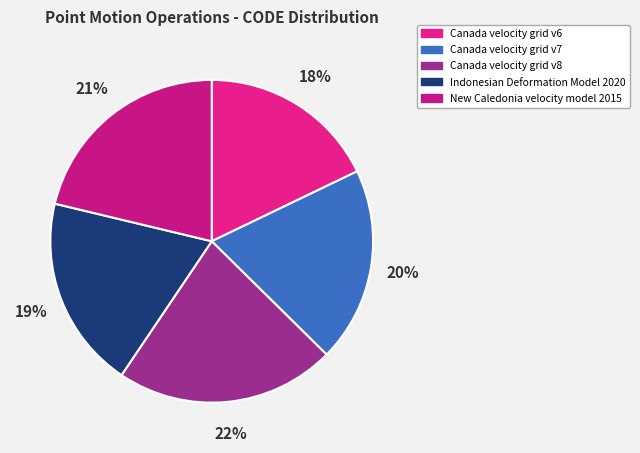

Combined, what portion of the pie is Canada velocity grid v6 and Canada velocity grid v7?

37.4%